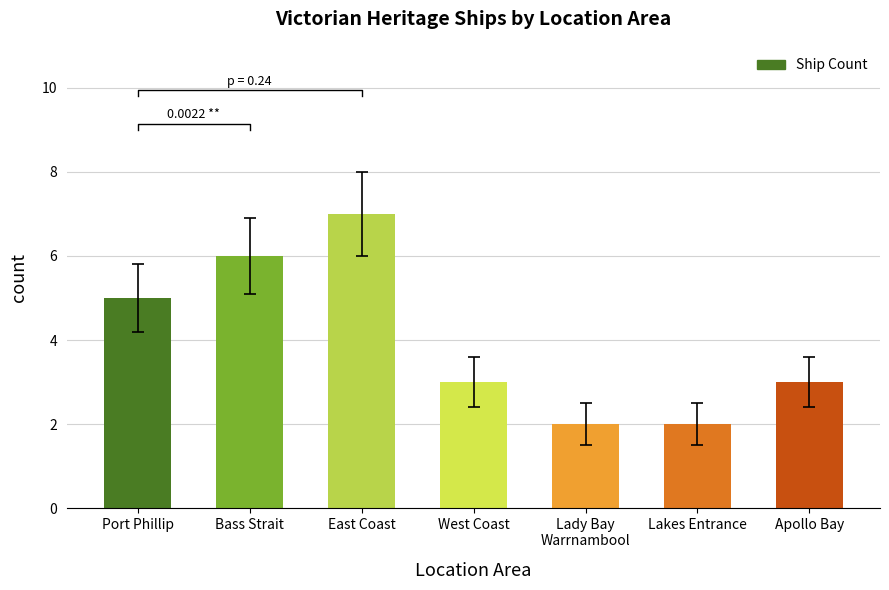

Reading right to left, list all the values displayed in this chart.

3	2	2	3	7	6	5